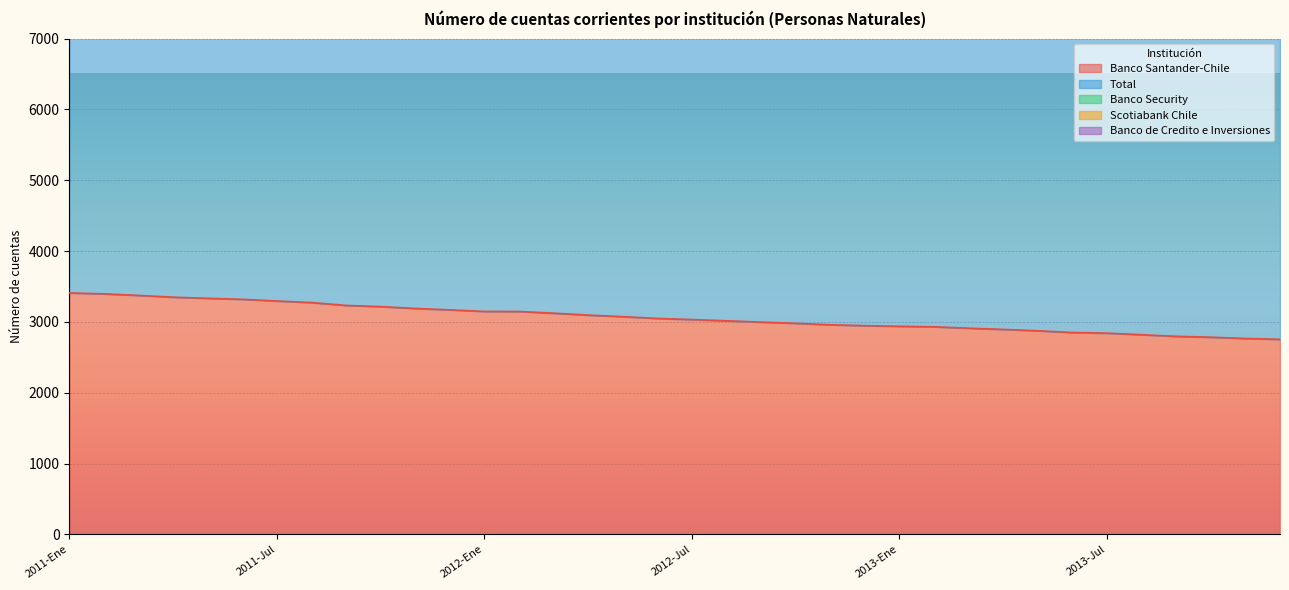

What is the label of the 14th point from the right?

2012-Nov